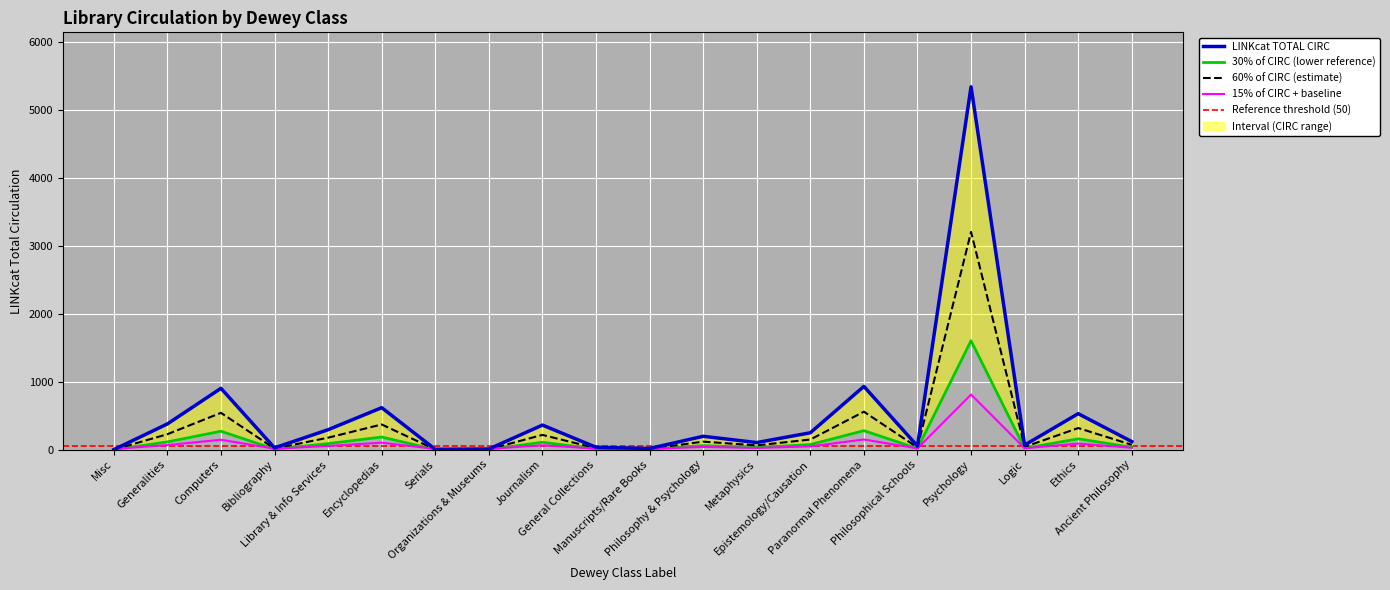

List the labels in order of value, largest first.

Psychology, Paranormal Phenomena, Computers, Encyclopedias, Ethics, Generalities, Journalism, Library & Info Services, Epistemology/Causation, Philosophy & Psychology, Ancient Philosophy, Metaphysics, Logic, Philosophical Schools, General Collections, Bibliography, Manuscripts/Rare Books, Organizations & Museums, Serials, Misc